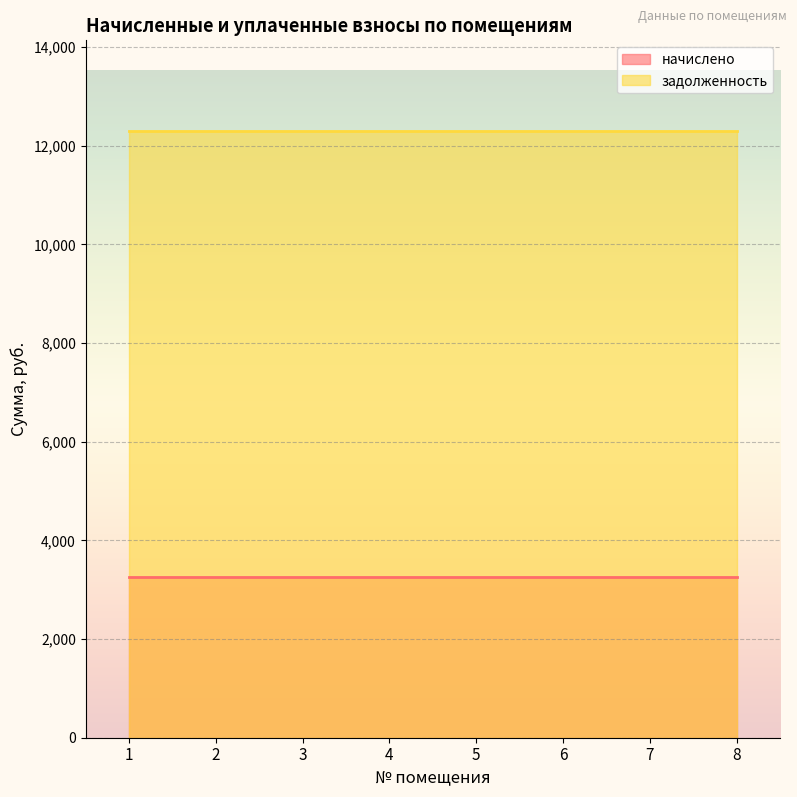

True or false: задолженность has a value of 12293.0 at 2.

True